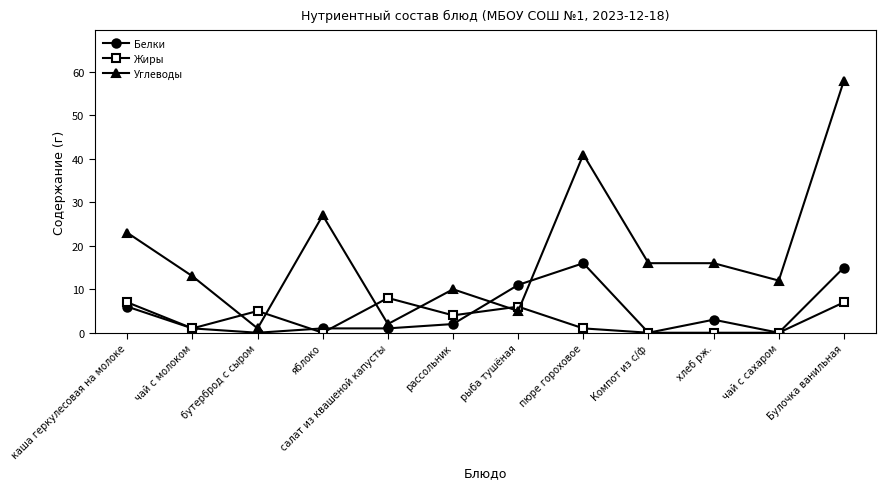

The Углеводы series shows 27 at яблоко. True or false?

True